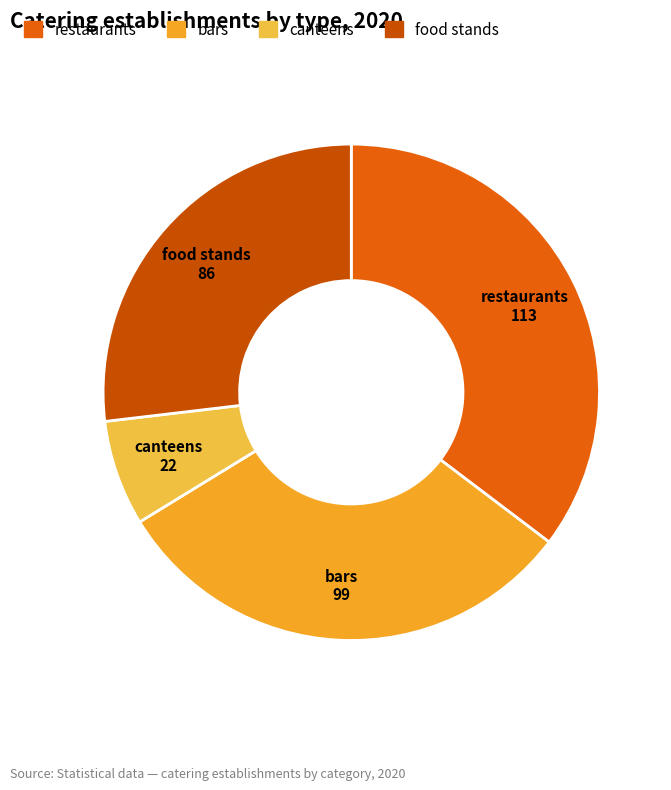

Approximately how many times larger is the value at food stands compared to bars?

0.9